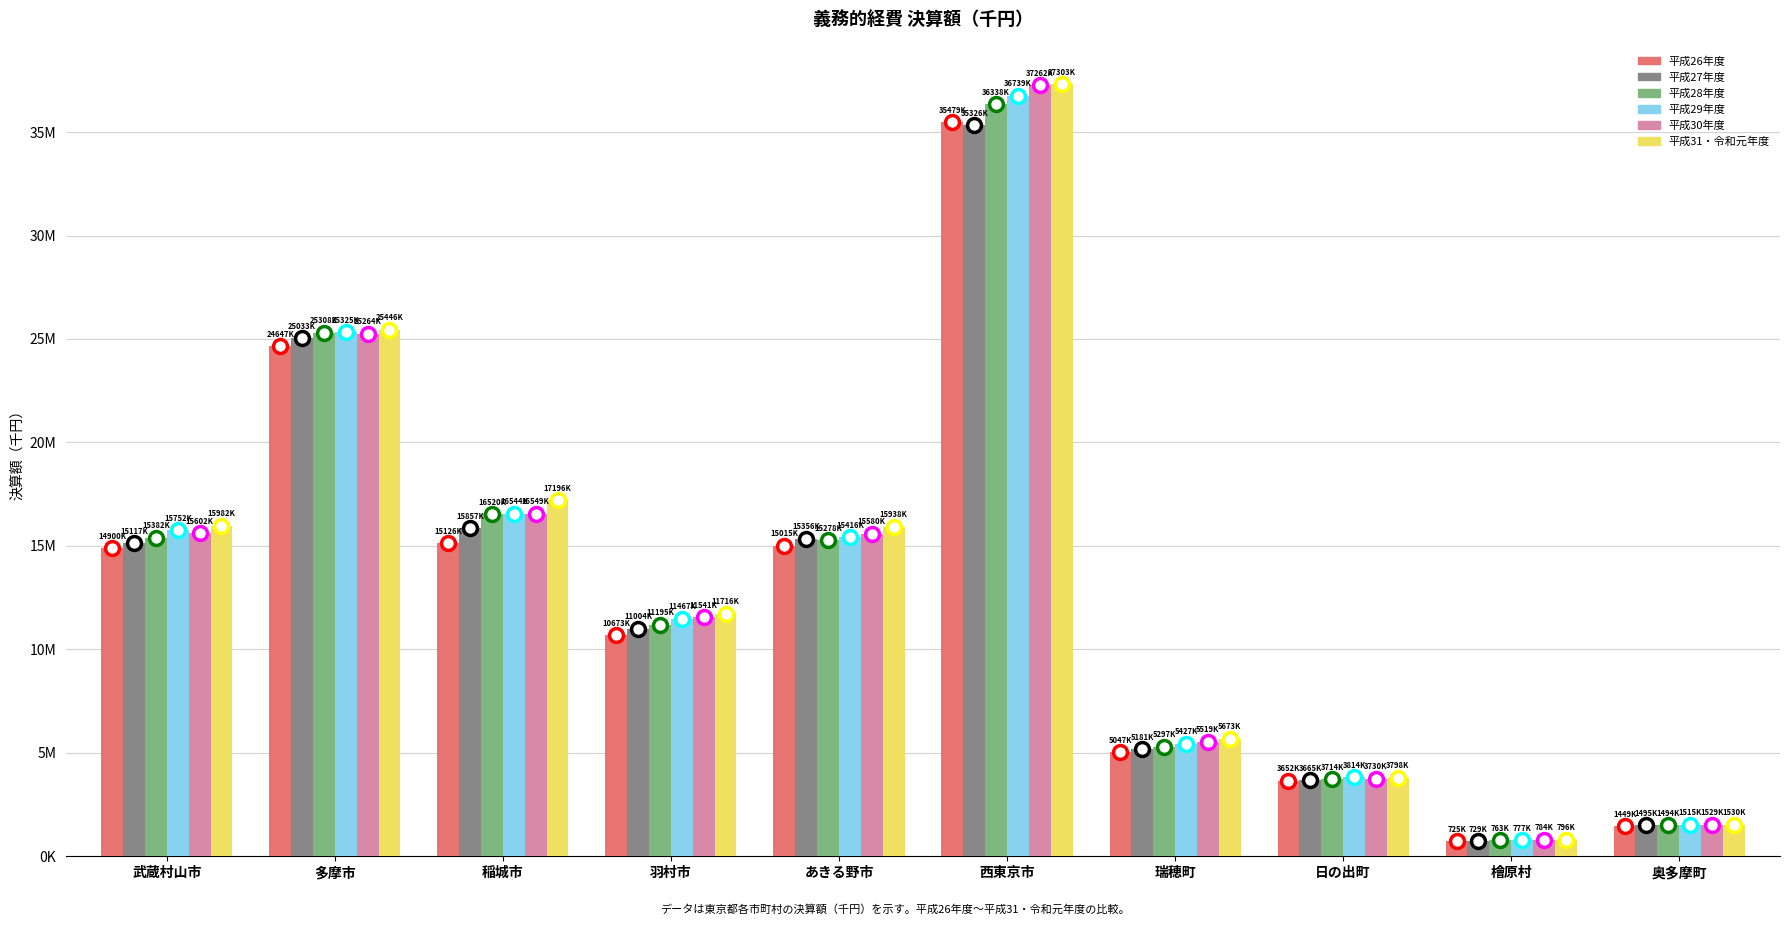

Between 武蔵村山市 and 瑞穂町, which series saw the biggest shift?

平成29年度